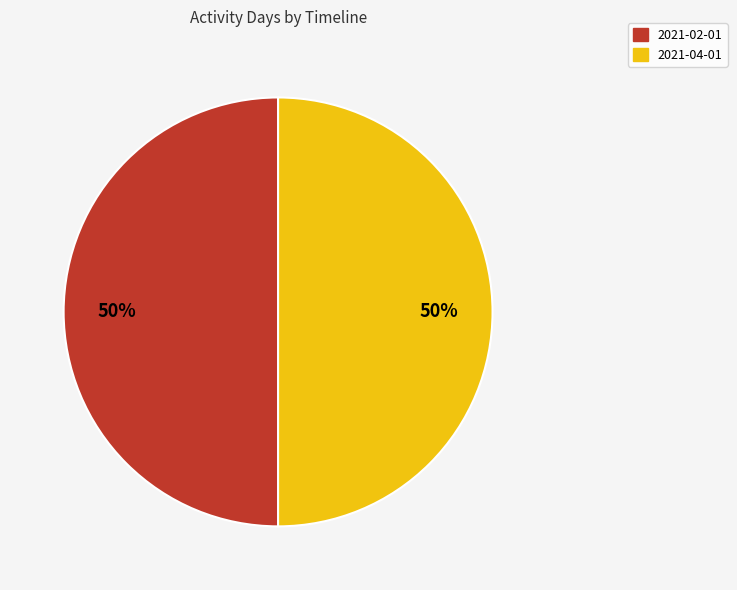

To the nearest percent, what is the average slice percentage?

50%